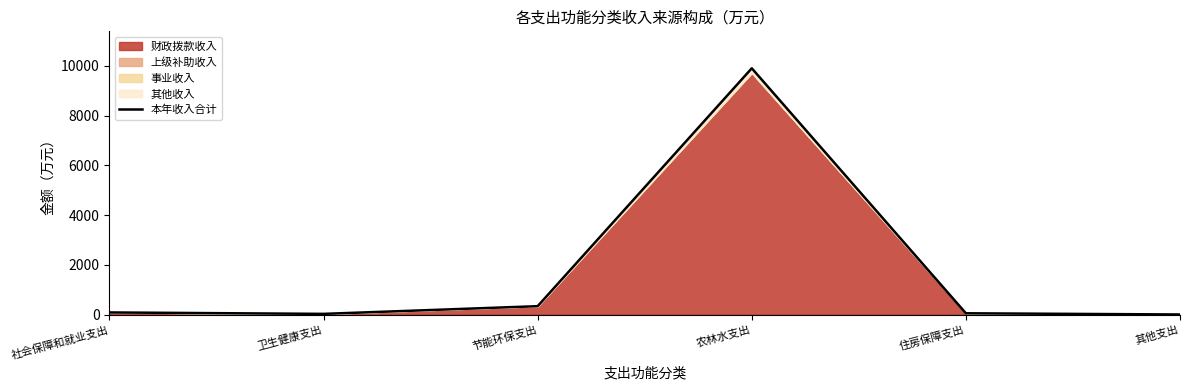

Where is the first local maximum?

农林水支出